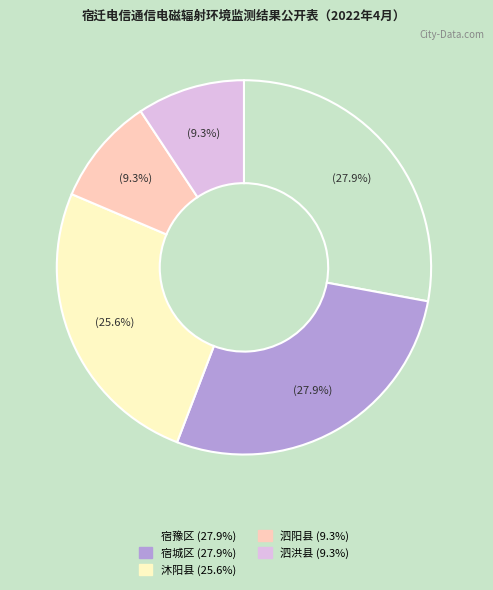

To the nearest percent, what is the difference between the largest and smallest slice percentages?

19%